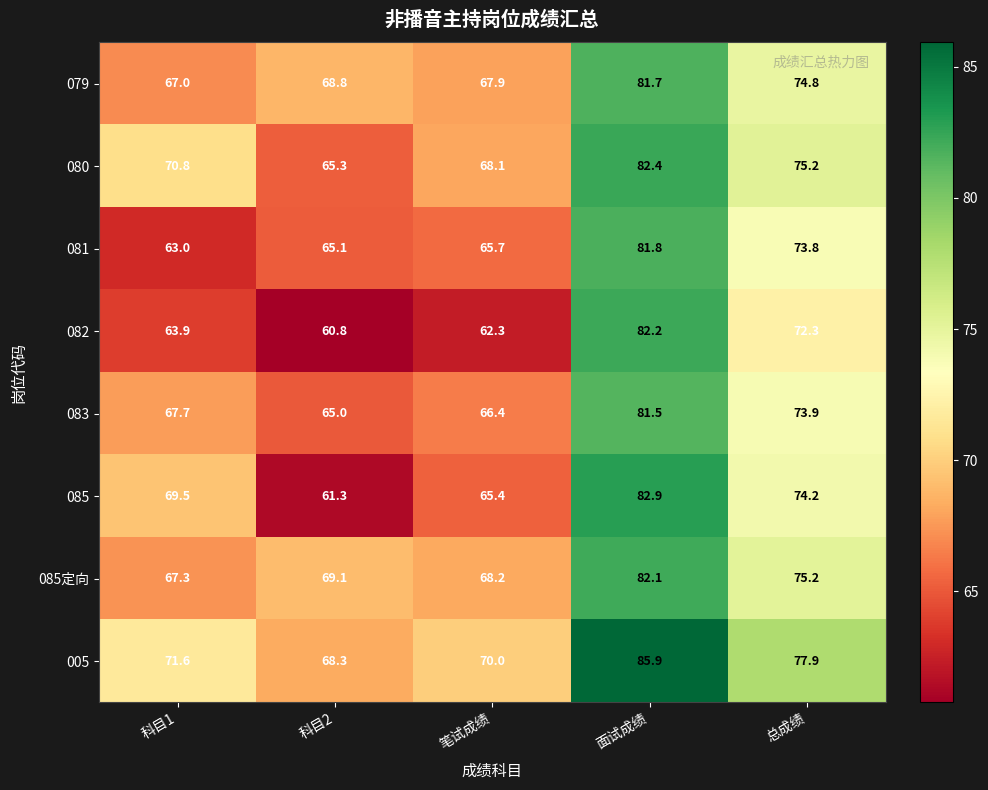

At which label is 085定向 closest to 74?

总成绩